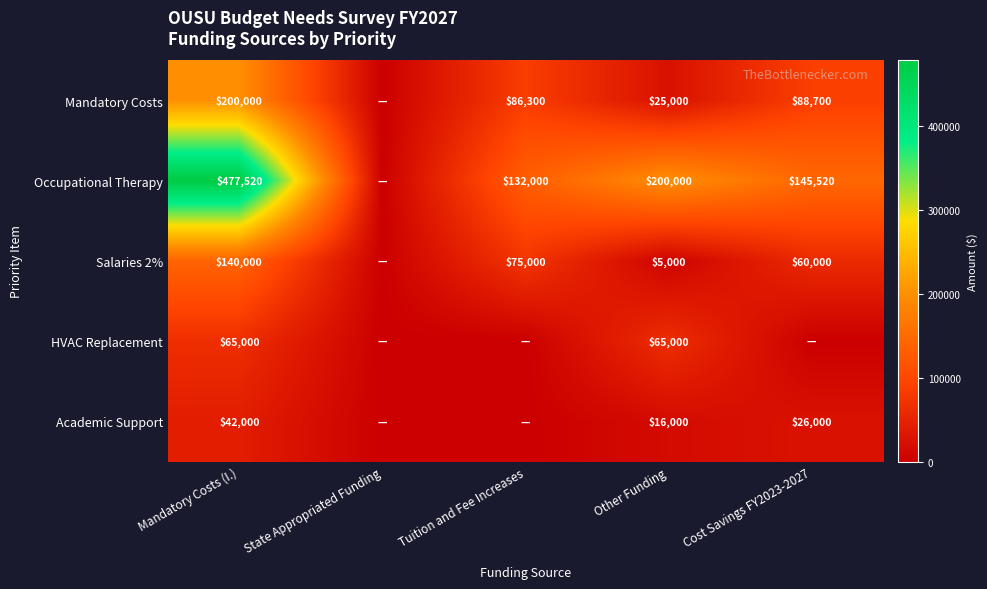

At how many categories does at least one series exceed 10512?

4